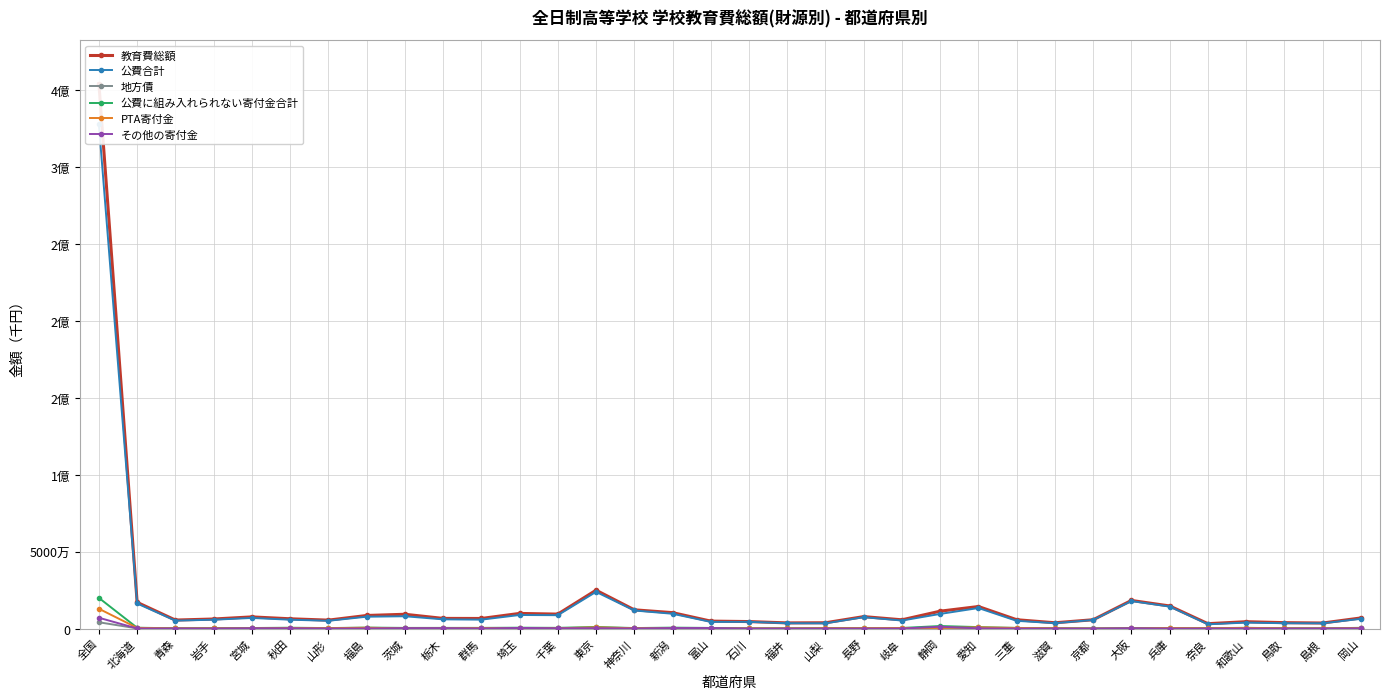

In PTA寄付金, how many points are lower than both neighbors (excluding endpoints)?

9